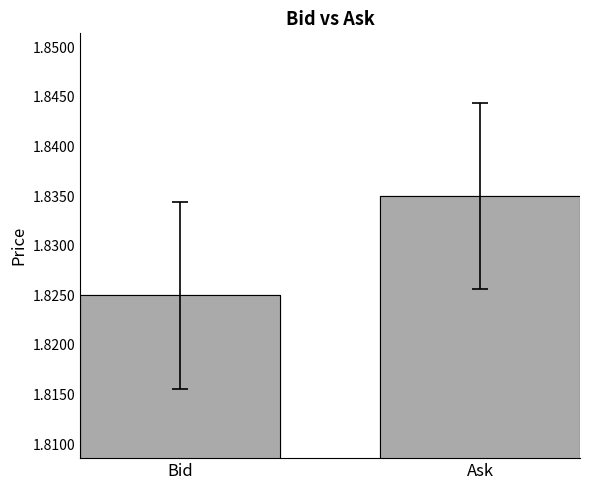

How many data points does each series have?

2